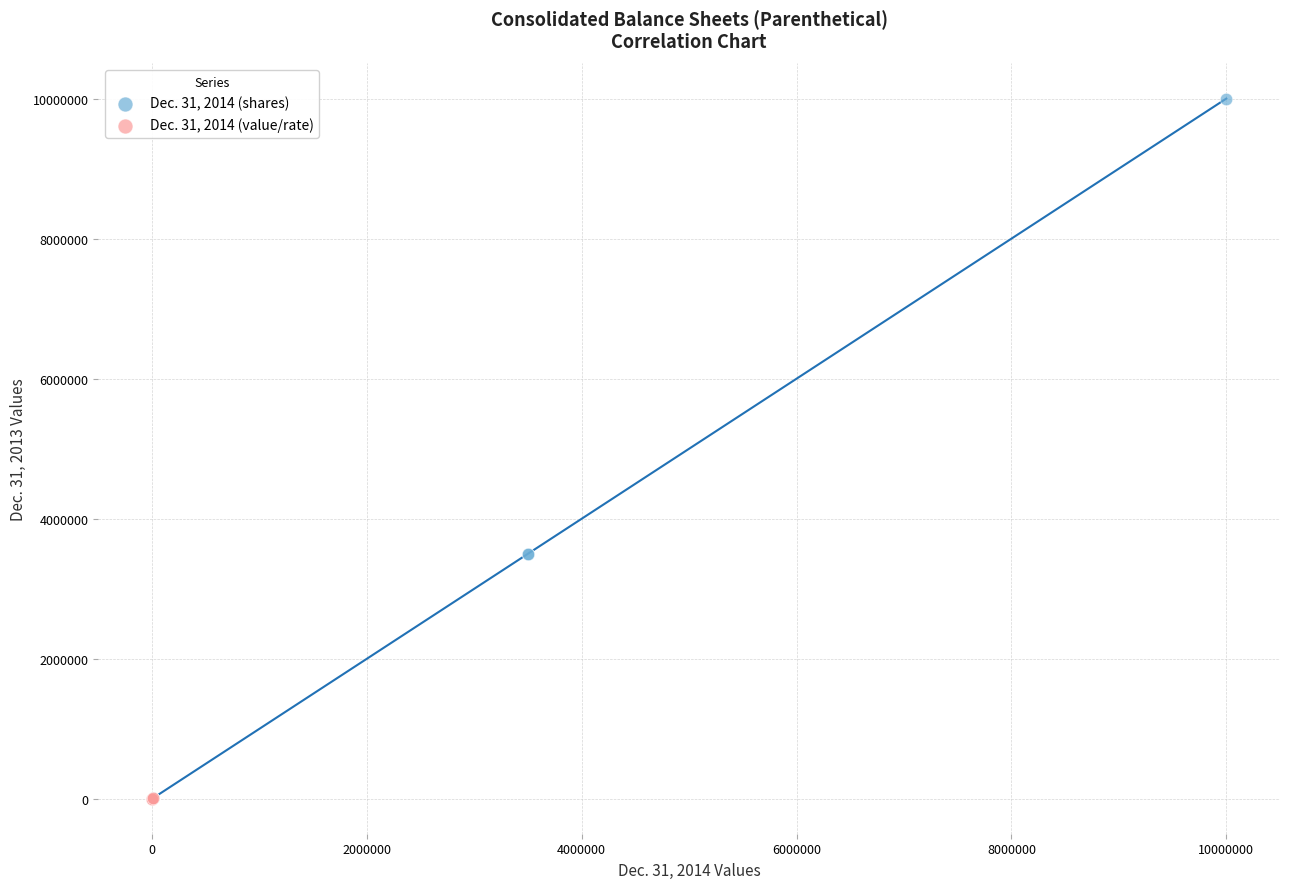

Which series has the largest Y range (max minus min)?

Dec. 31, 2014 (shares)